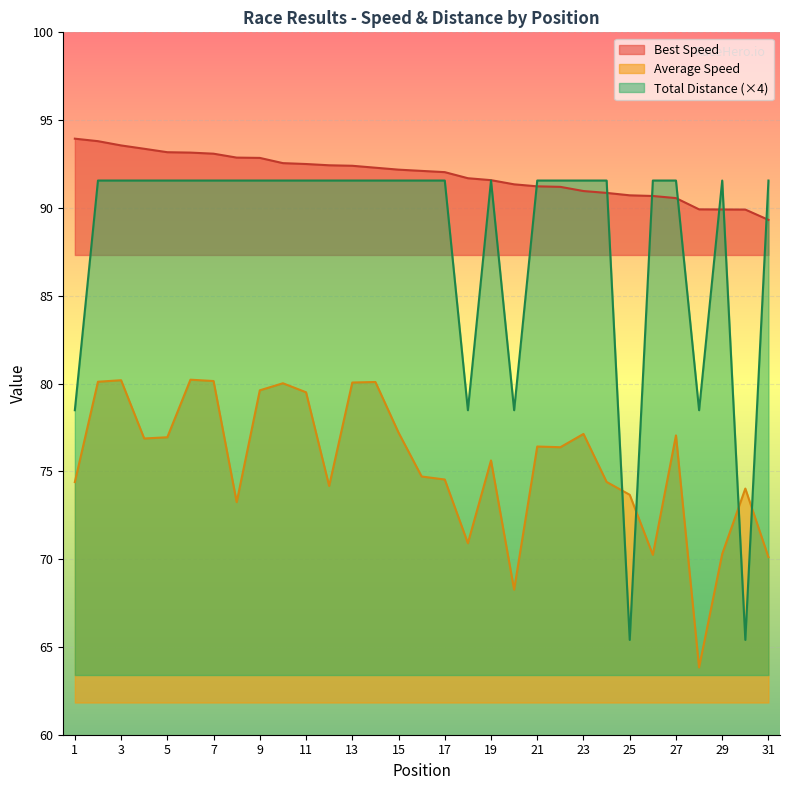

True or false: Total Laps and Average Speed intersect in this chart.

True